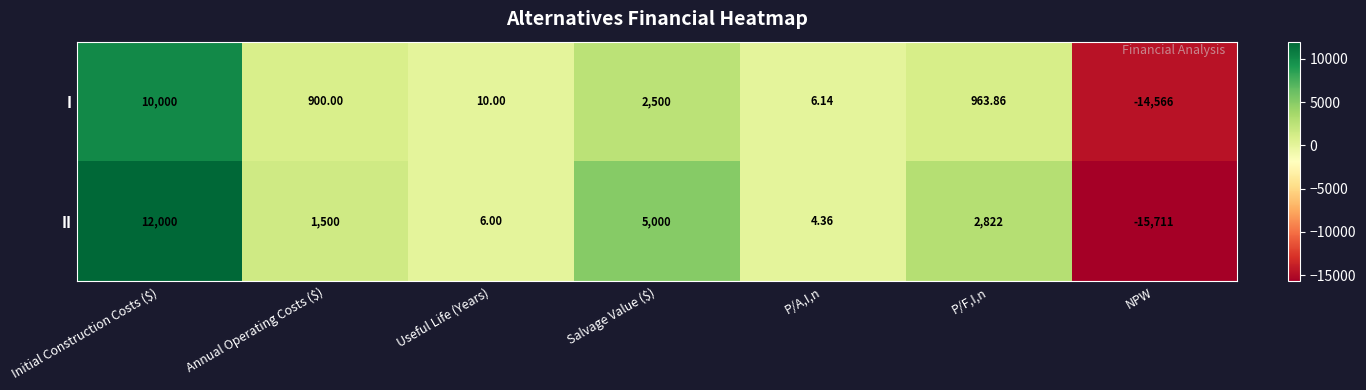

List the series in order of their peak value, lowest first.

I, II